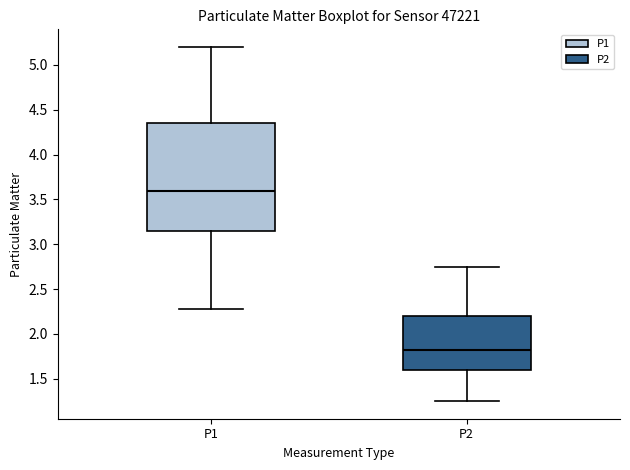

Comparing the boxes themselves (not the whiskers), which one is the tallest?

P1